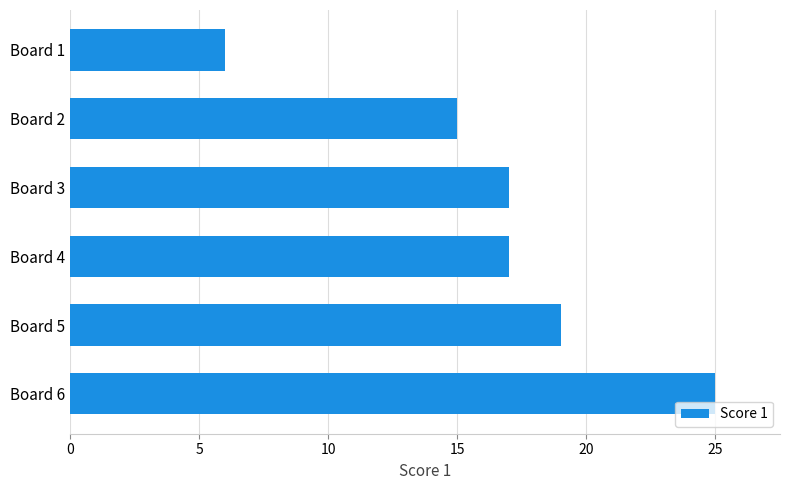

Read the value at Board 5, to the nearest 10.

20